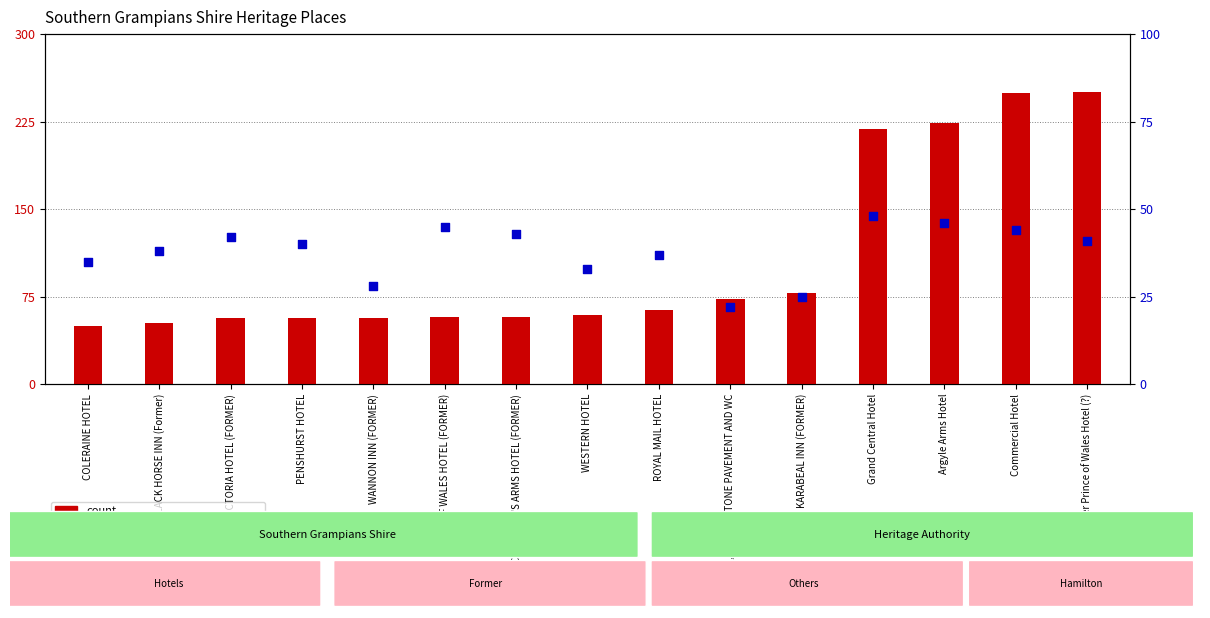

What is the total value across all series at COLERAINE HOTEL?

85.0